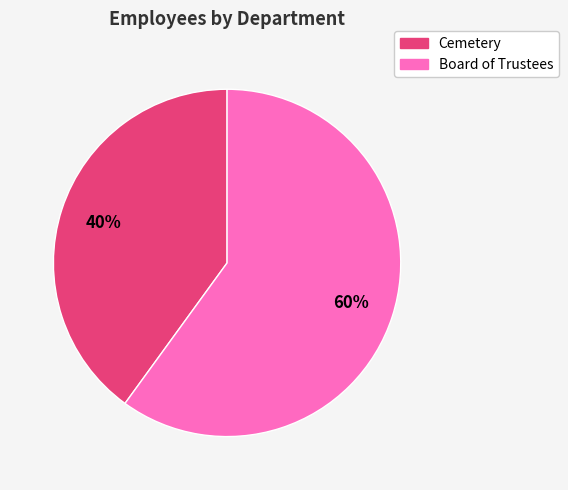

To the nearest percent, what is the difference between the largest and smallest slice percentages?

20%